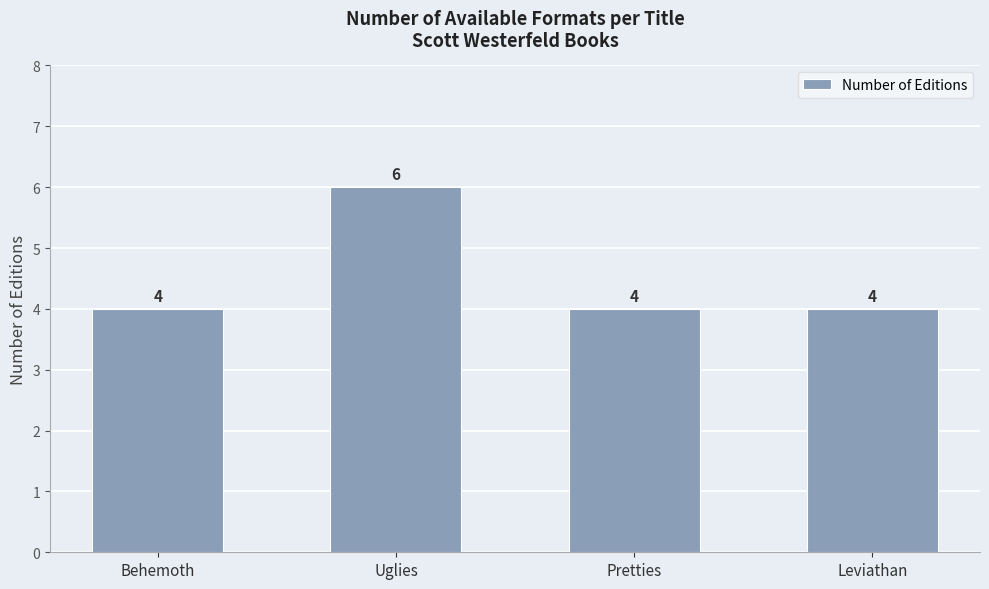

Reading right to left, what are all the values shown in this chart?

4	4	6	4